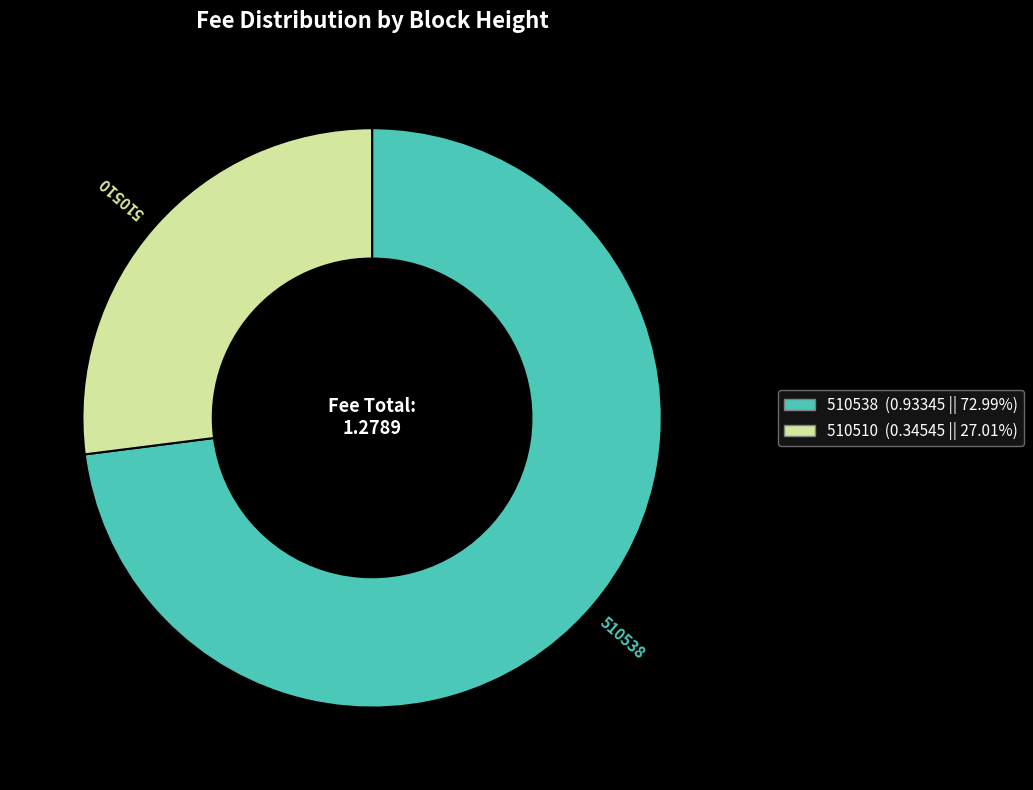

The 510538 slice represents 73% of the pie. True or false?

True